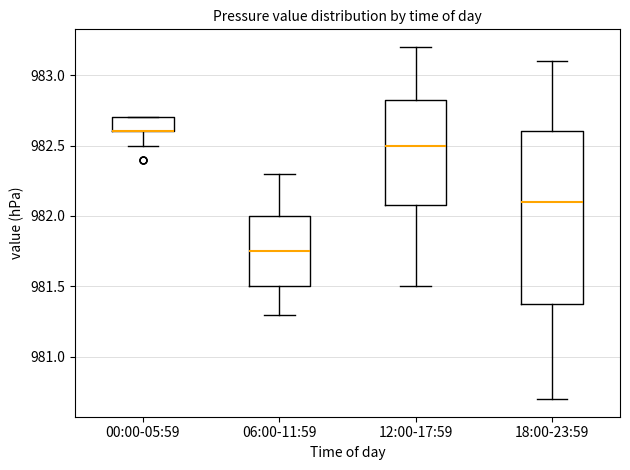

Which box is the tallest, from its lower edge to its upper edge?

18:00-23:59